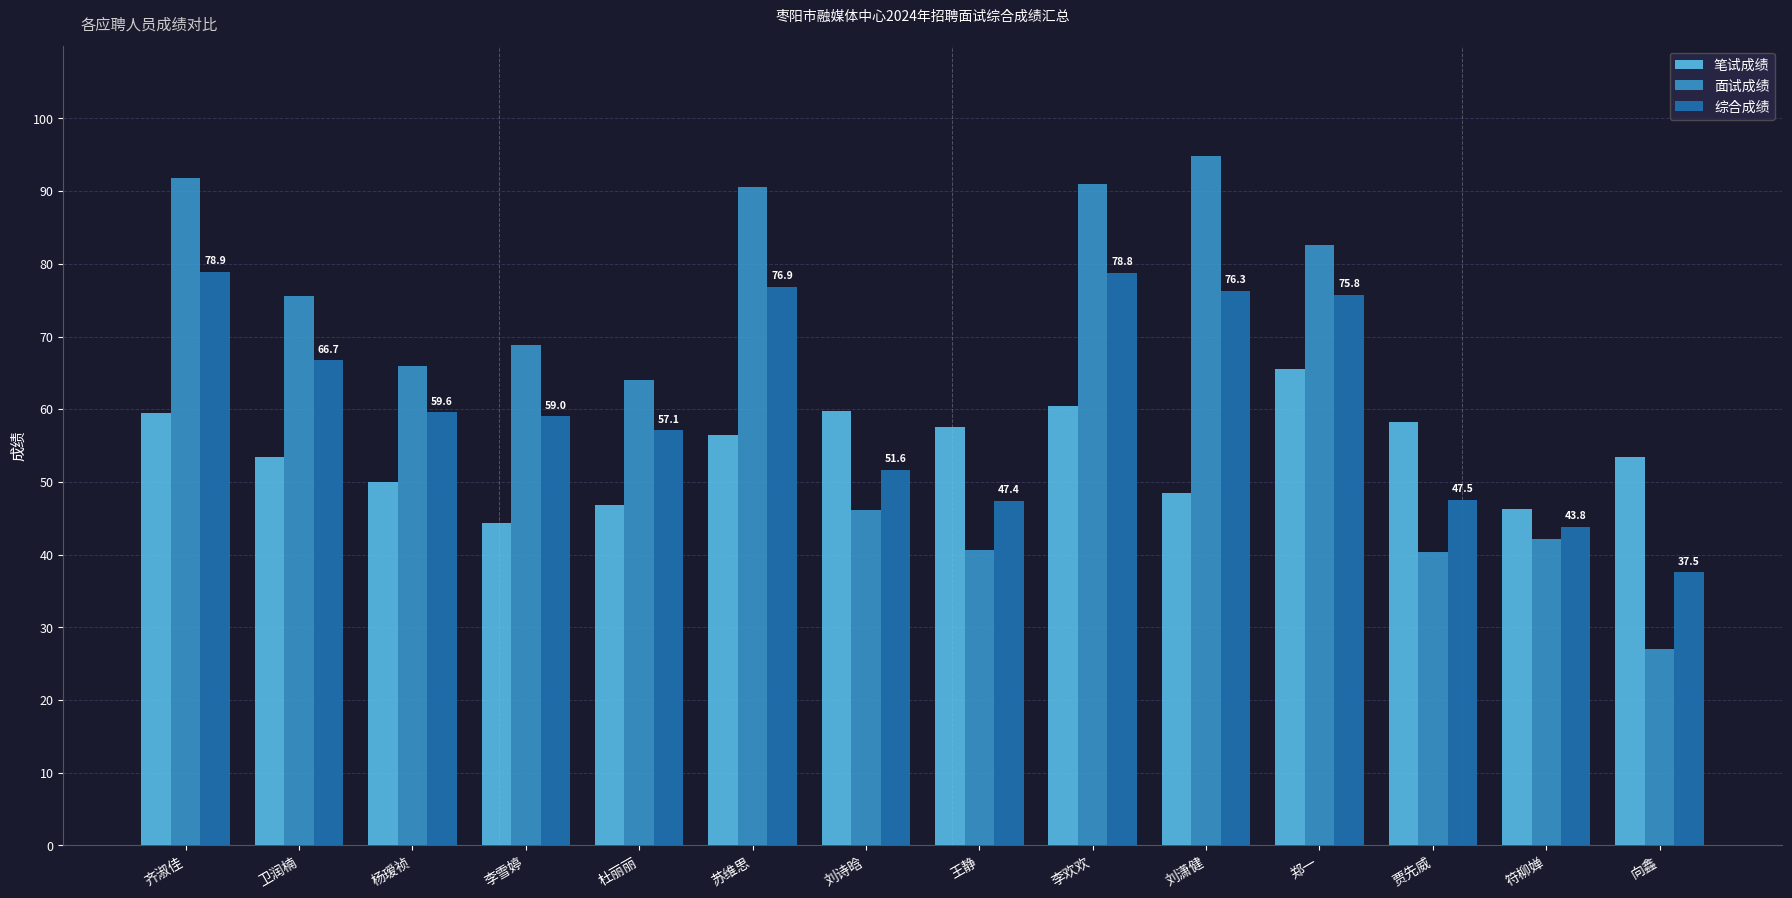

What are all the series names shown in the legend?

笔试成绩, 面试成绩, 综合成绩